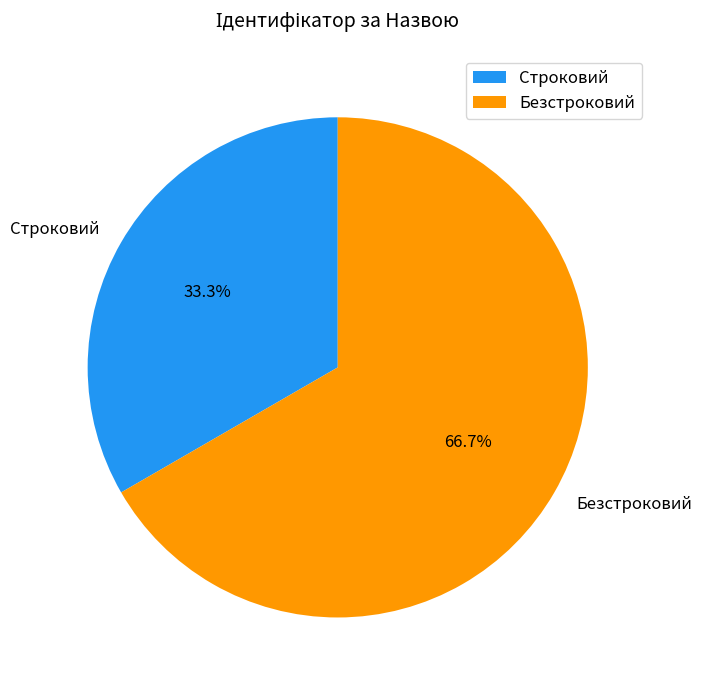

How many segments does this pie chart have?

2